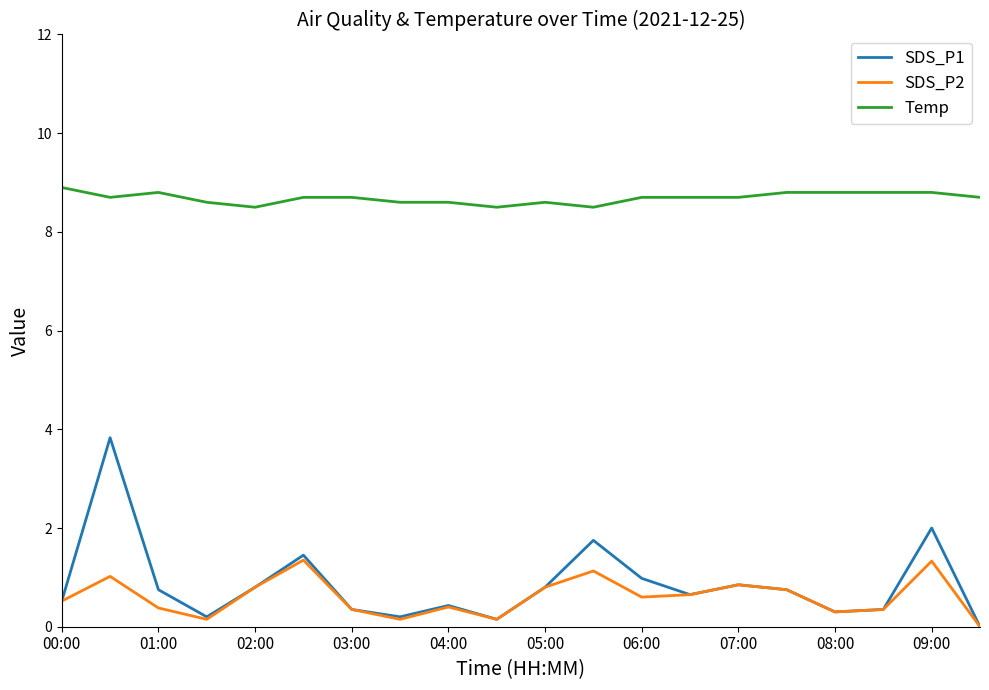

True or false: SDS_P1 and Temp intersect in this chart.

False